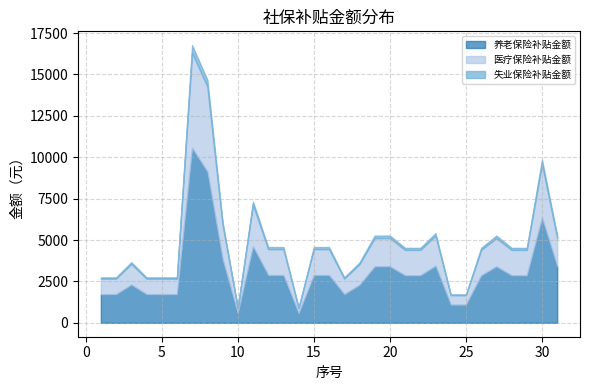

Reading left to right, transcribe all the data shown in this chart.

养老保险补贴金额: 1729.9	1729.9	2306.6	1729.9	1729.9	1729.9	10560.0	9129.6	3840.0	576.6	4613.1	2883.2	2883.2	576.6	2883.2	2883.2	1729.9	2295.0	3407.4	3407.4	2869.0	2869.0	3445.6	1100.8	1100.8	2869.0	3407.4	2869.0	2869.0	6343.0	3407.4
医疗保险补贴金额: 940.6	940.6	1254.2	940.6	940.6	940.6	5742.0	5140.7	2088.0	313.6	2508.4	1567.8	1567.8	313.6	1567.8	1567.8	940.6	1247.9	1710.1	1710.1	1532.9	1532.9	1817.9	570.0	570.0	1532.9	1710.1	1532.9	1532.9	3243.0	1710.1
失业保险补贴金额: 75.7	75.7	100.9	75.7	75.7	75.7	462.0	413.6	168.0	25.2	201.8	126.2	126.2	25.2	126.2	126.2	75.7	100.4	151.4	151.4	125.5	125.5	150.6	50.5	50.5	125.5	151.4	125.5	125.5	277.5	151.4